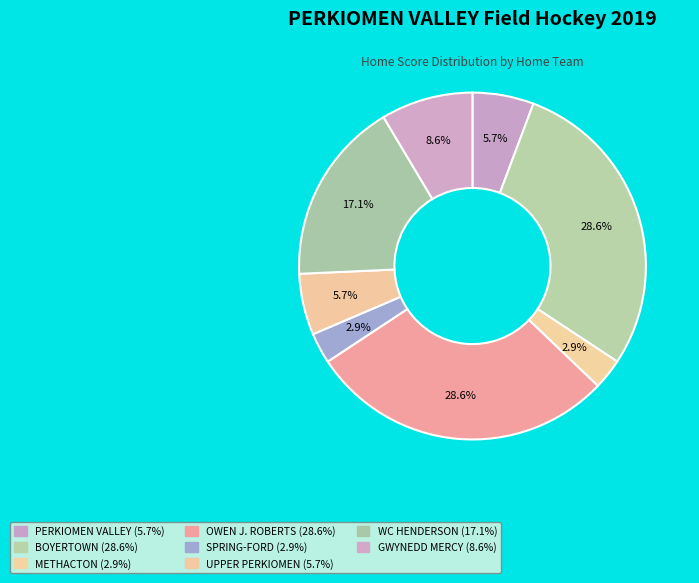

What is the largest slice in the pie chart?

BOYERTOWN